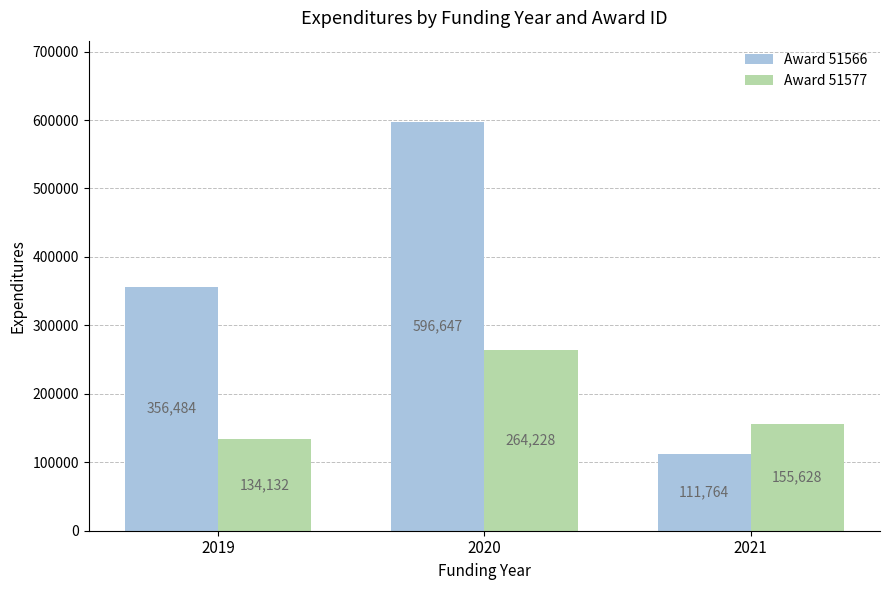

Which series has the largest total across all categories?

Award 51566